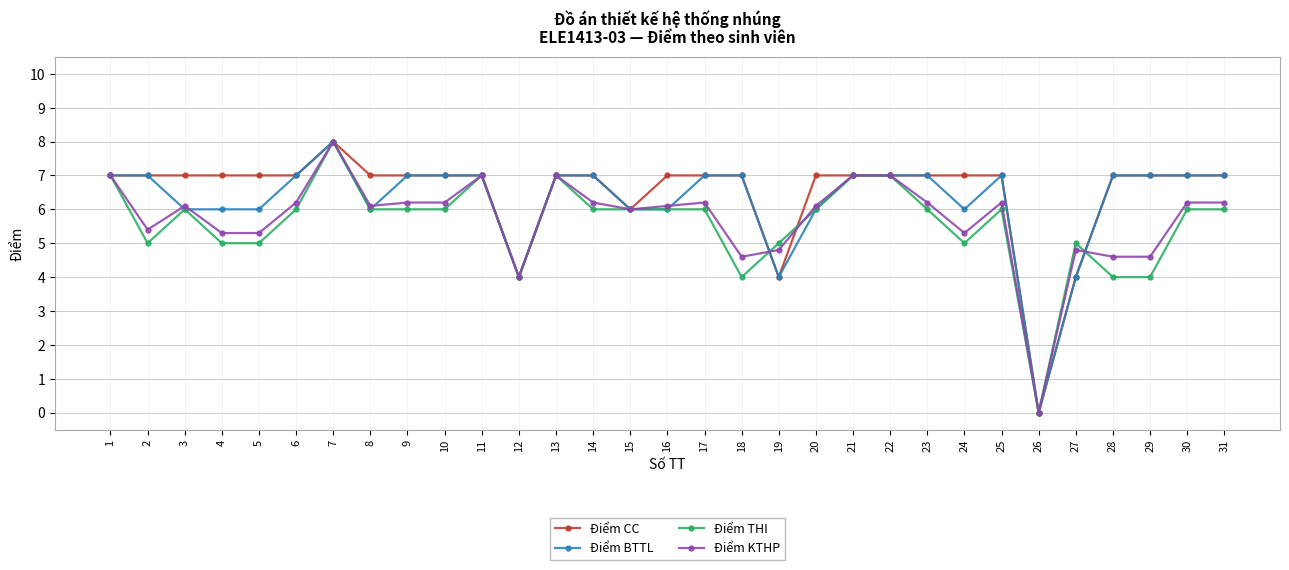

At which label does Điểm KTHP first exceed 6?

1